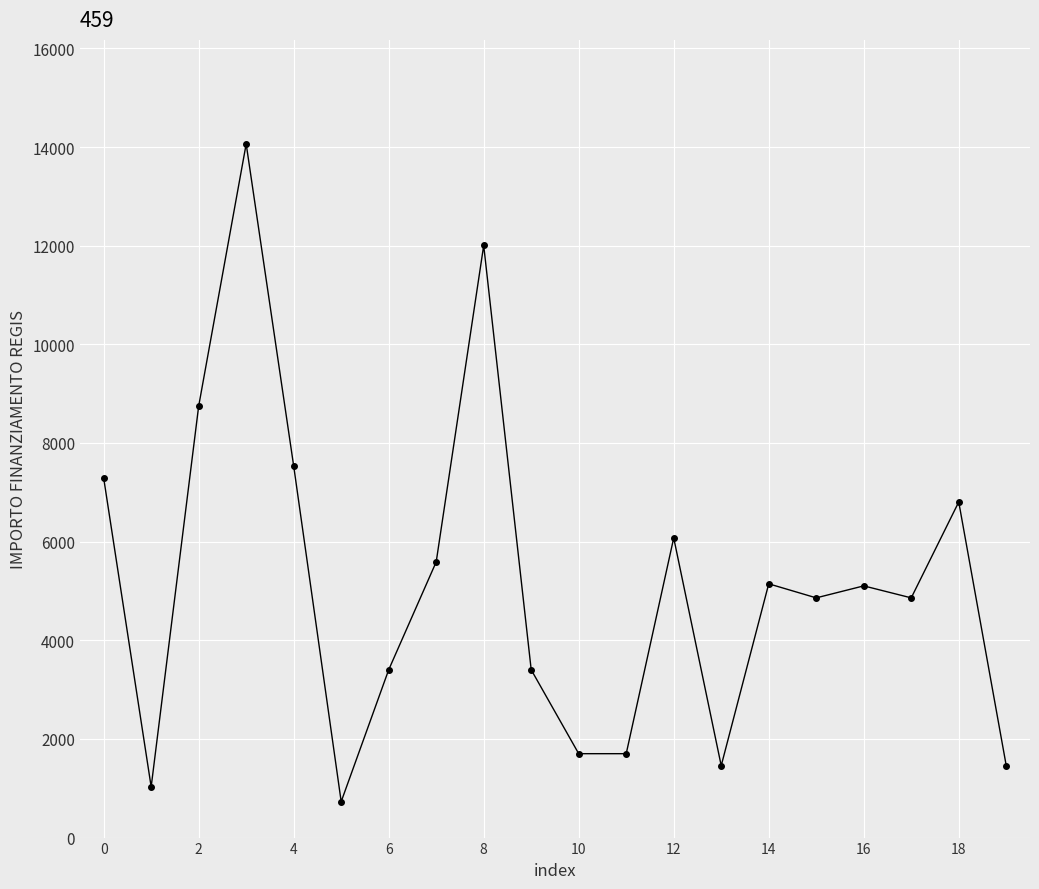

True or false: there are more than 2 points higher than both neighbors.

True